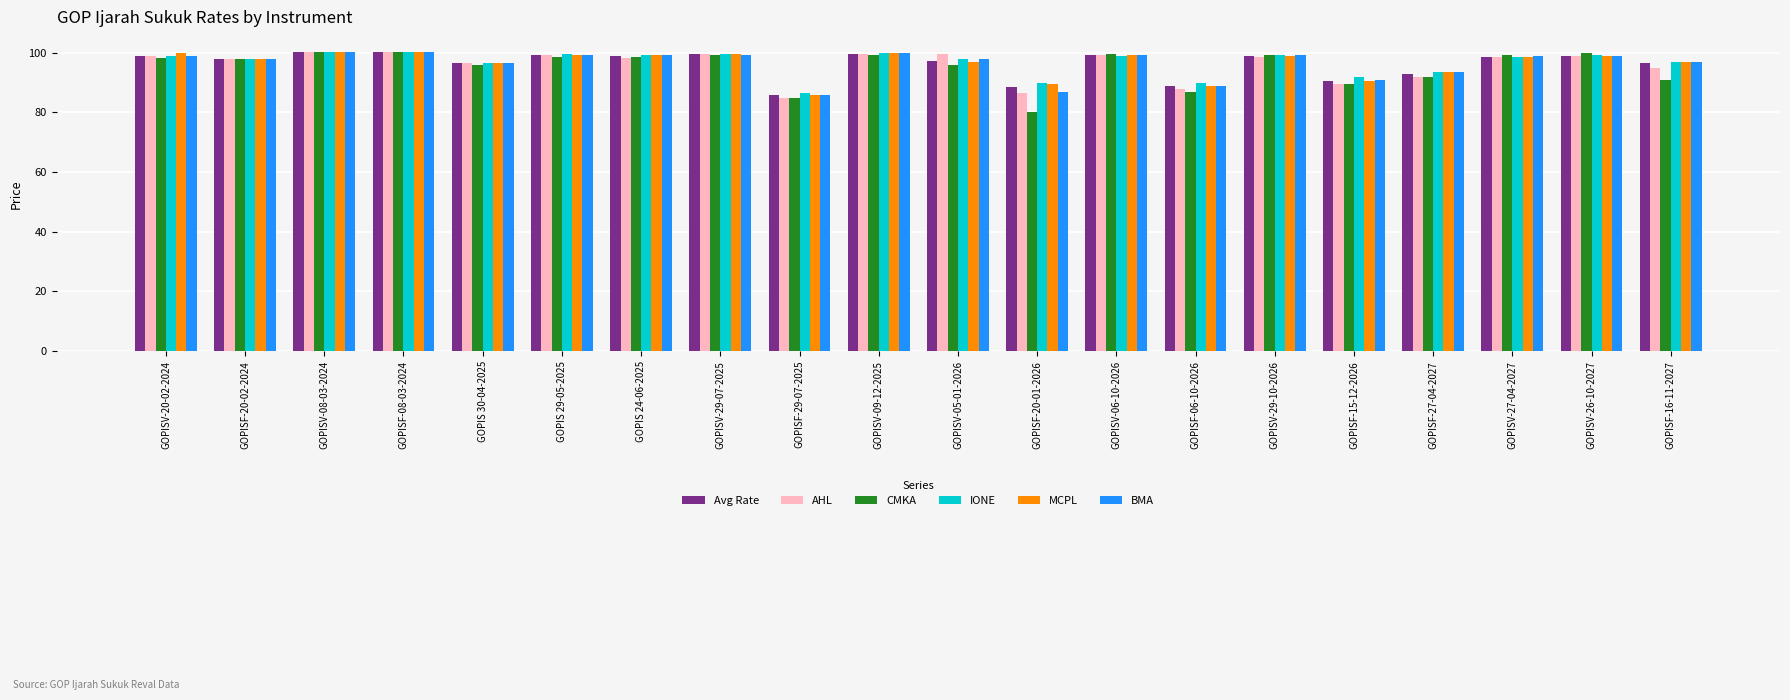

Is it true that Avg Rate equals 96.6 at GOPISF-16-11-2027?

True